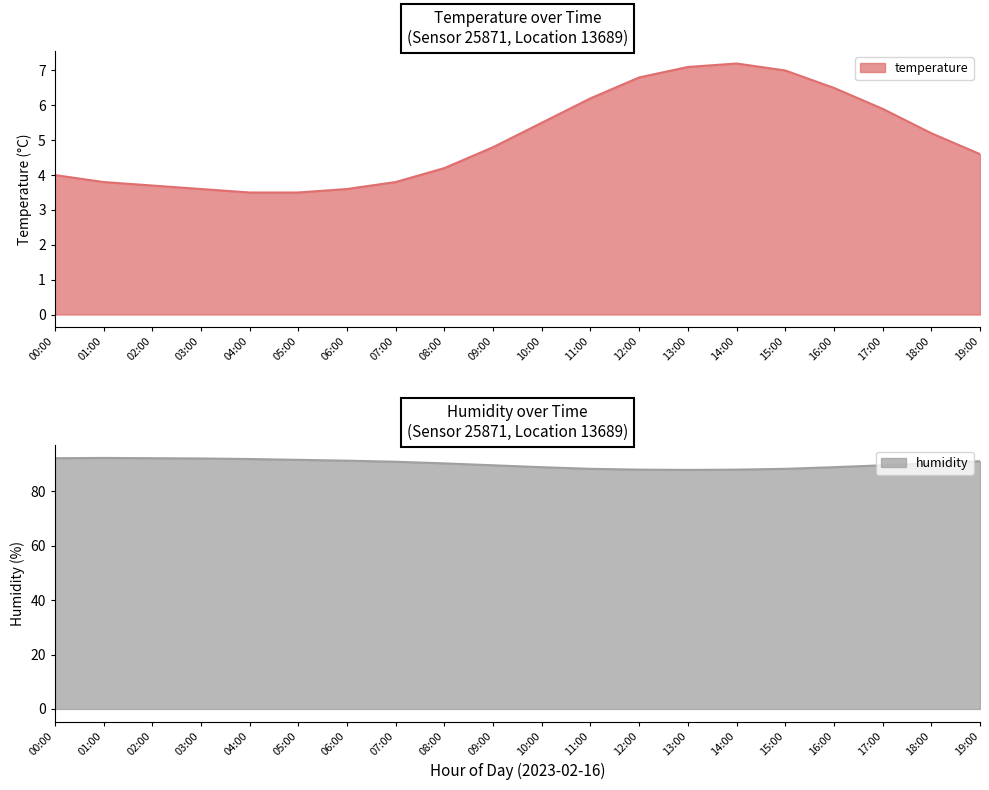

What is the difference between the second highest and minimum values in the humidity series?

4.3